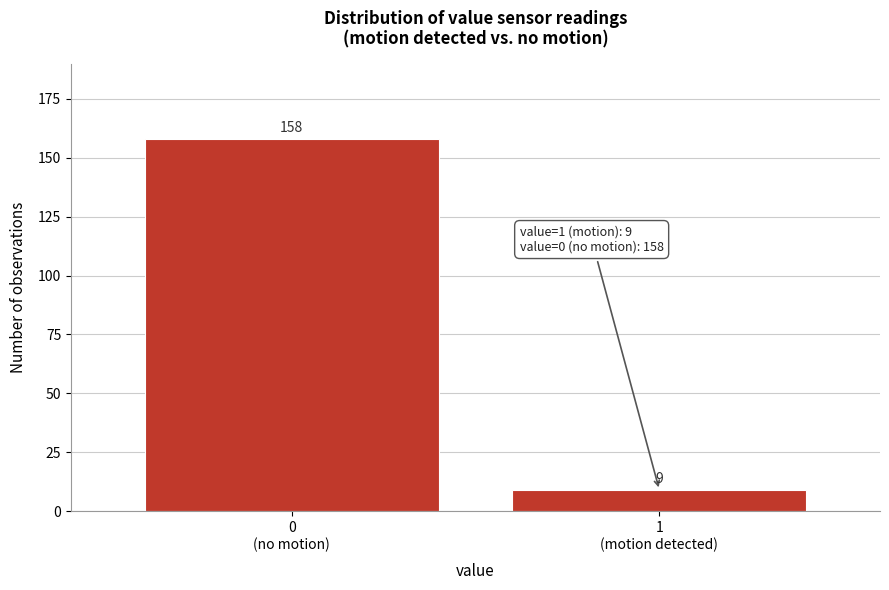

Reading right to left, what are all the values shown in this chart?

9	158